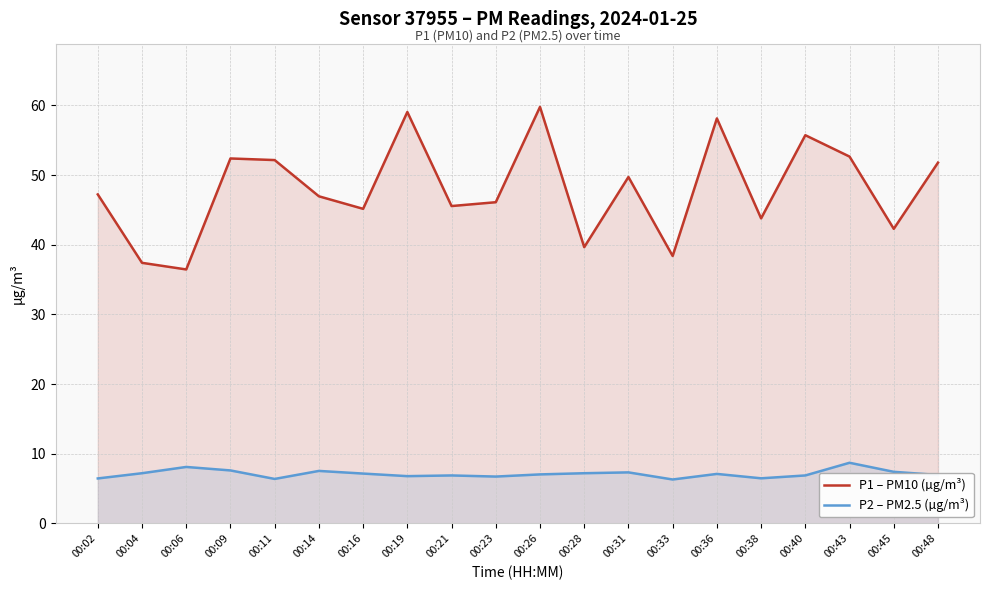

True or false: P2 – PM2.5 (µg/m³) and P1 – PM10 (µg/m³) intersect in this chart.

False